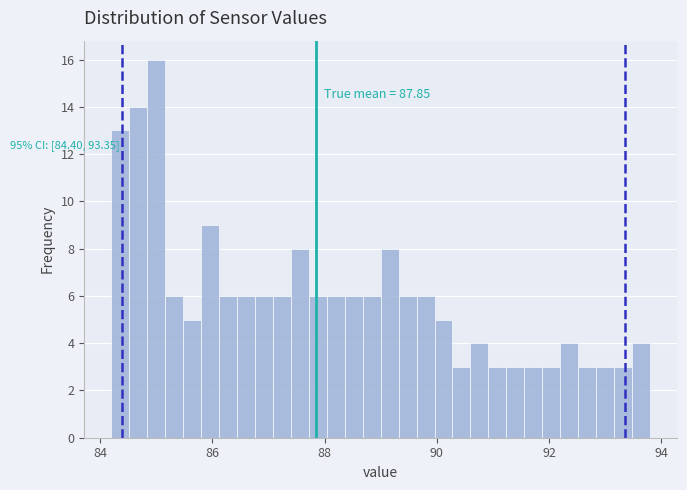

Read against the x-axis, roughly where is the centre of the tallest bar?

85.0